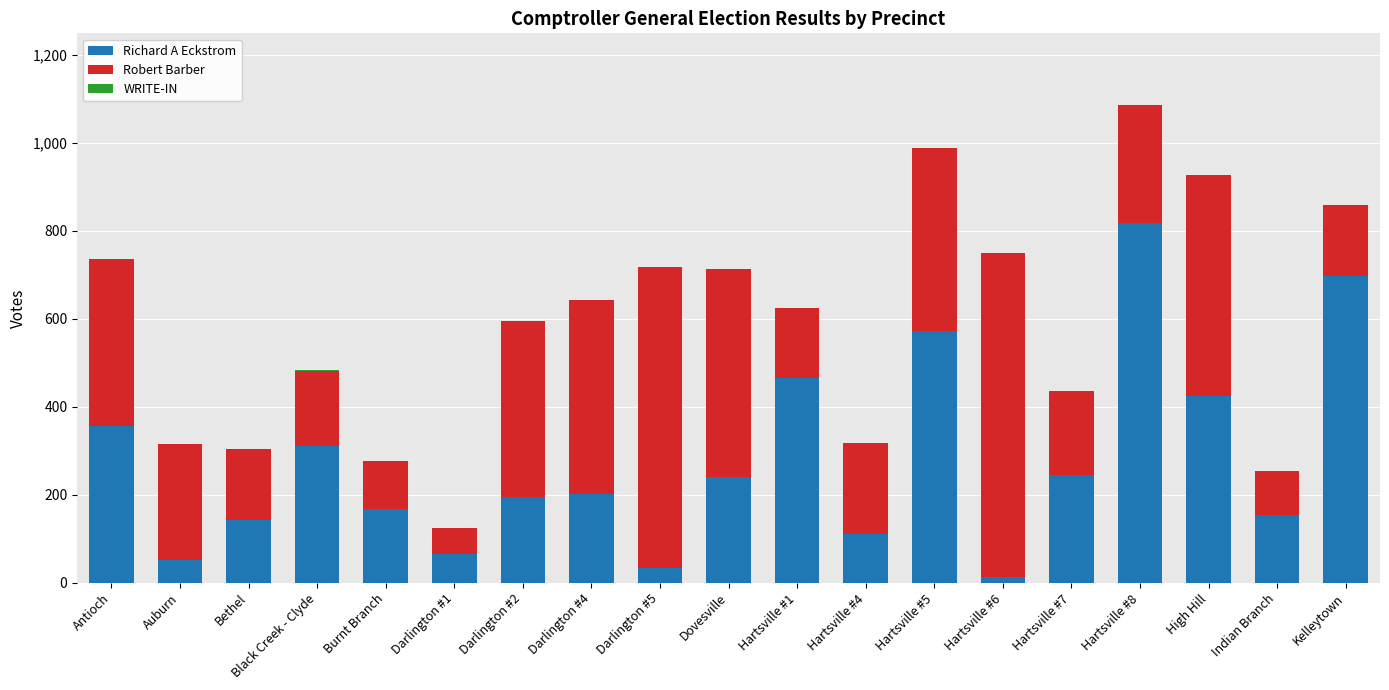

At which category is the sum across all series the highest?

Hartsville #8